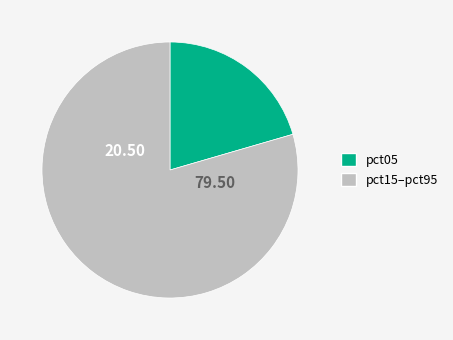

Rank the categories by value from lowest to highest.

pct05, pct15–pct95